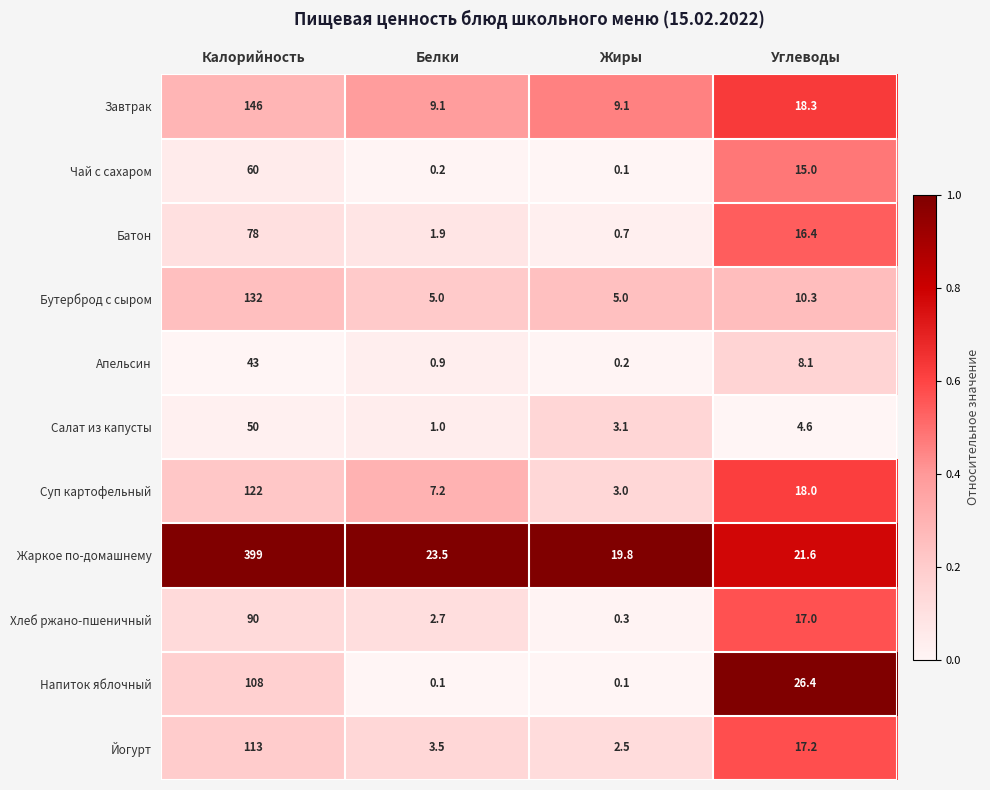

Where does the Хлеб ржано-пшеничный series first go above 17?

Калорийность